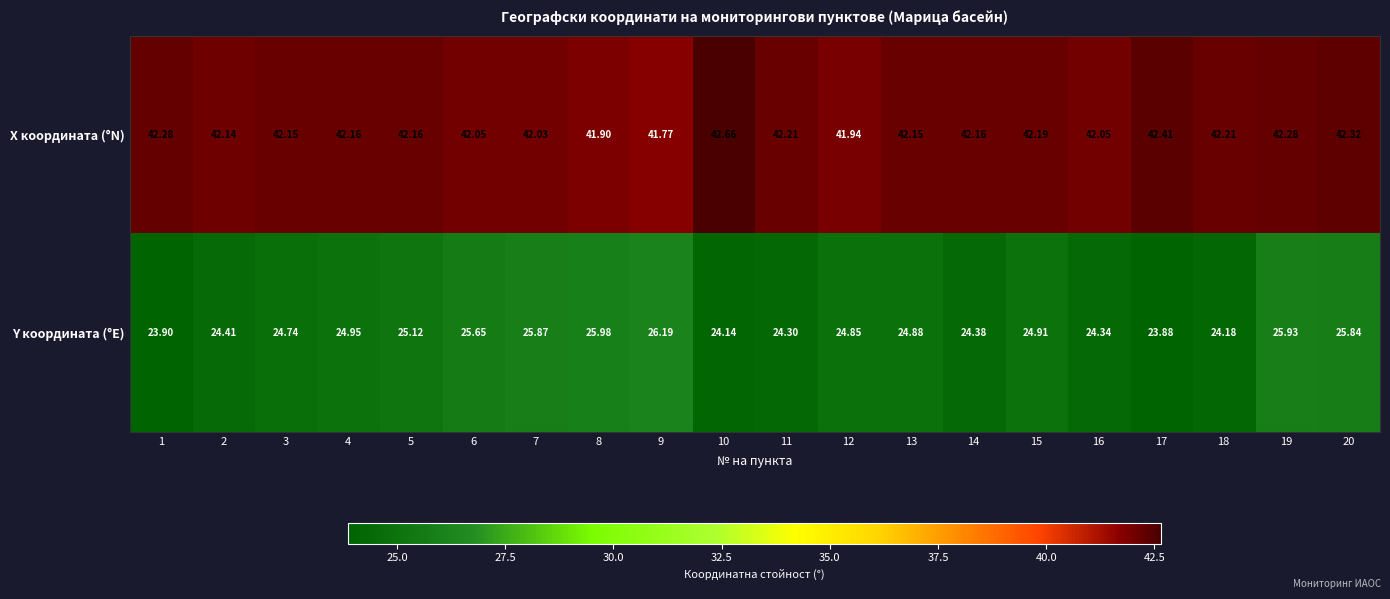

Rank the series by their maximum value, from lowest to highest.

Y координата (°E), X координата (°N)